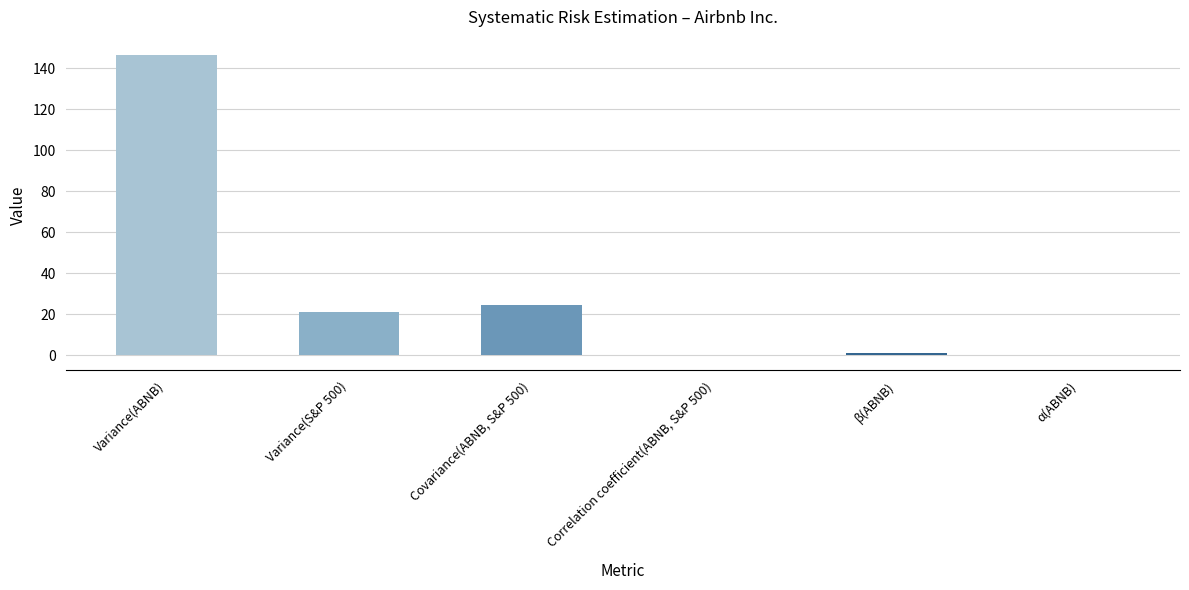

At which category does the chart reach its peak across all series?

Variance(ABNB)